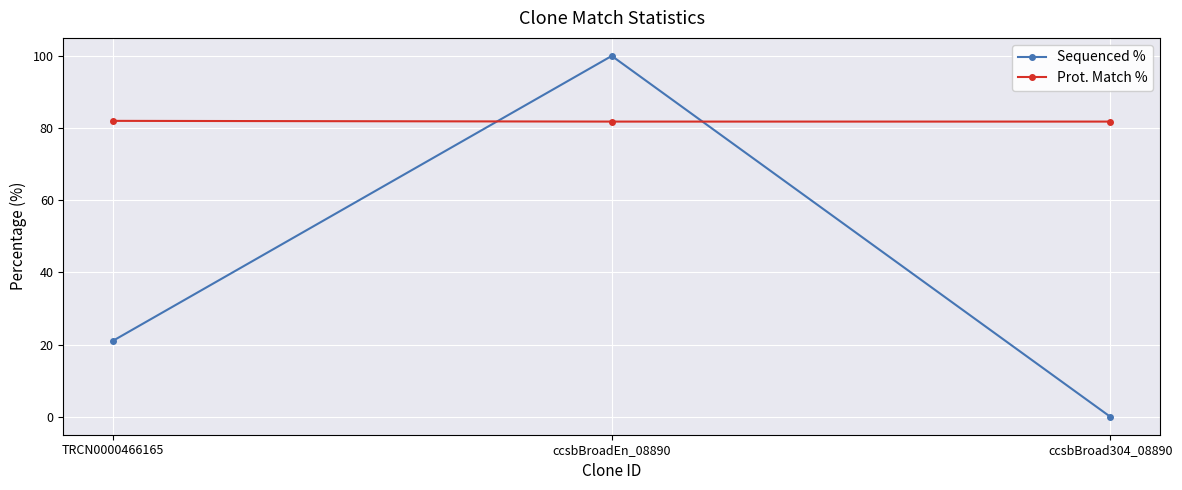

True or false: Prot. Match % has a value of 146.5 at TRCN0000466165.

False